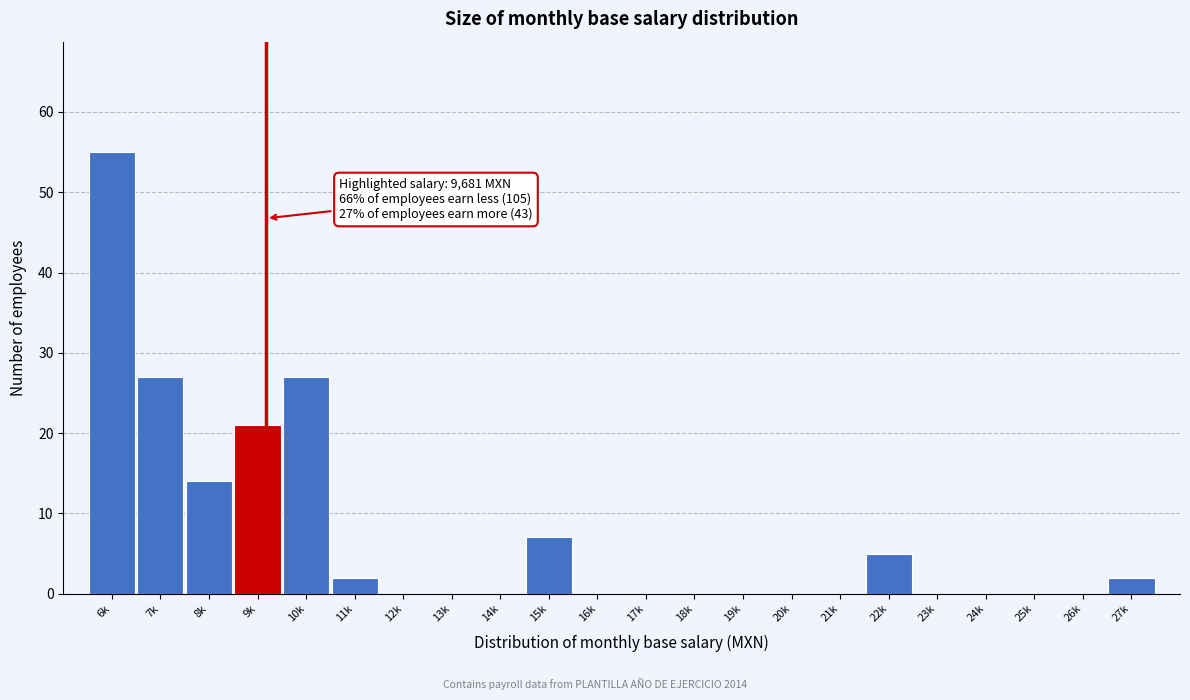

Reading left to right, list all the values displayed in this chart.

6k=55	7k=27	8k=14	9k=21	10k=27	11k=2	12k=0	13k=0	14k=0	15k=7	16k=0	17k=0	18k=0	19k=0	20k=0	21k=0	22k=5	23k=0	24k=0	25k=0	26k=0	27k=2